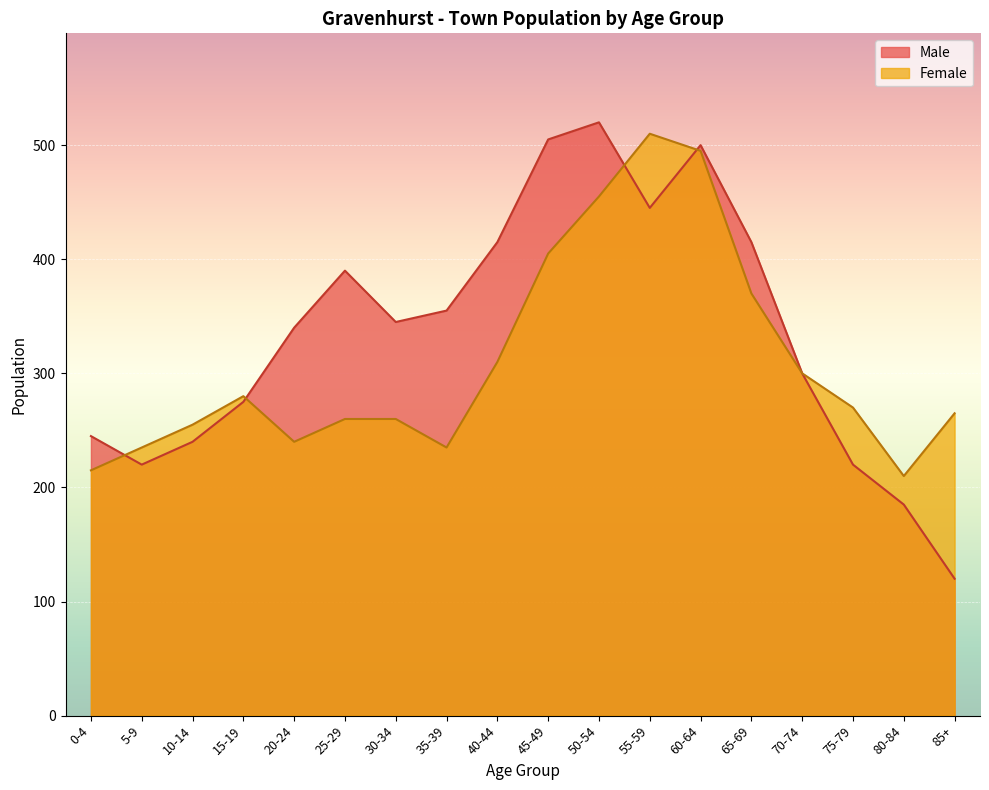

Which series has the widest spread of values?

Male